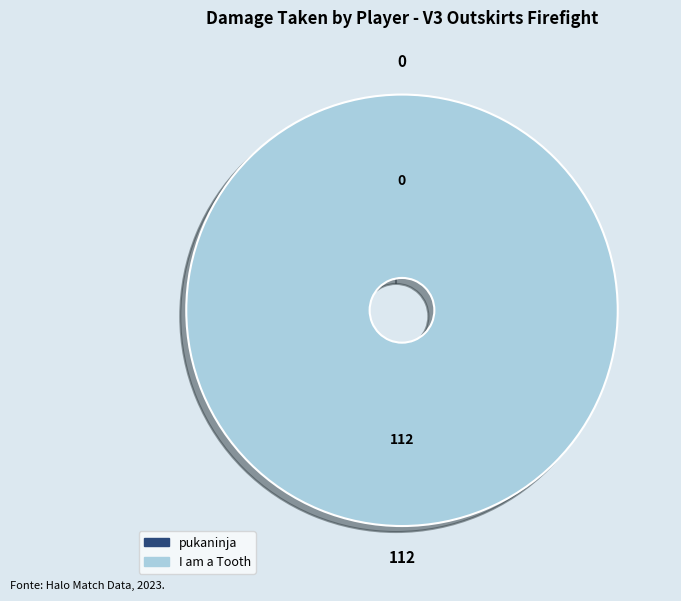

To the nearest percent, what is the difference between the pukaninja and I am a Tooth slice percentages?

100%